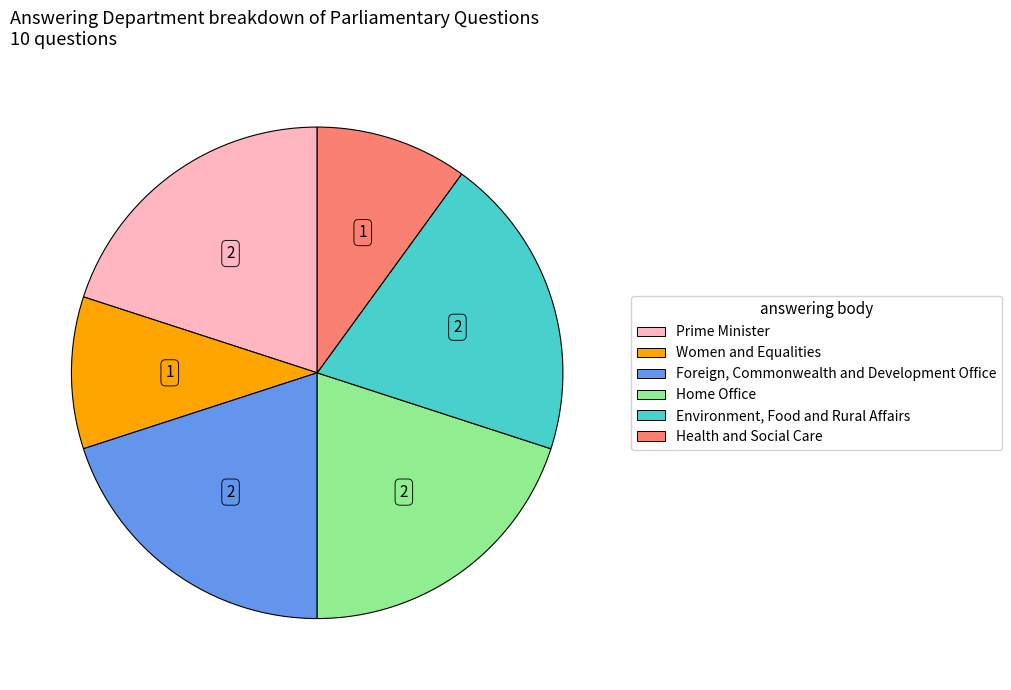

Does any single category account for the majority?

No